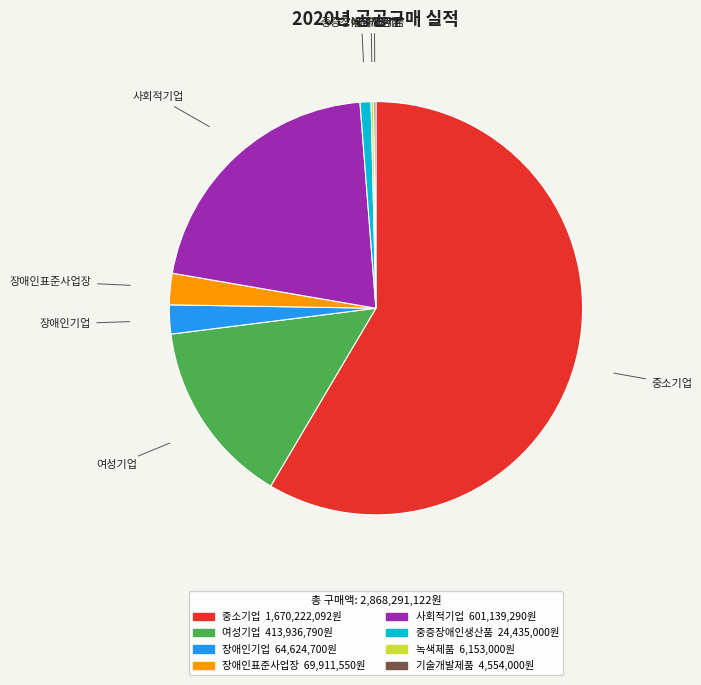

Which category accounts for the majority?

중소기업